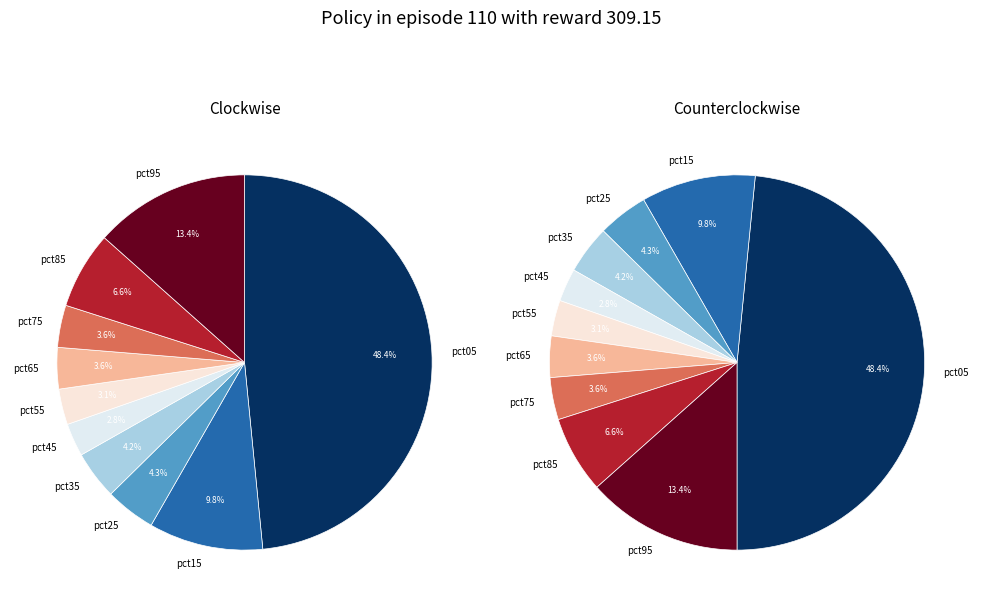

How many slices are in this pie chart?

10